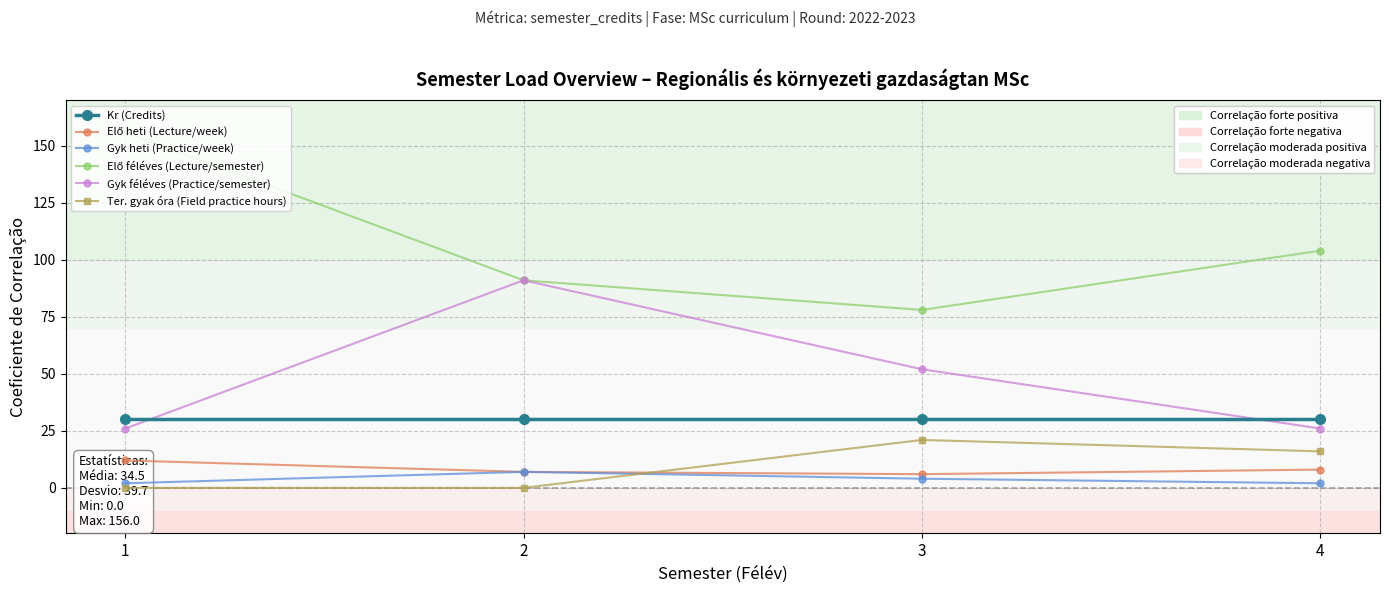

What are all the series names shown in the legend?

Kr (Credits), Elő heti (Lecture/week), Gyk heti (Practice/week), Elő féléves (Lecture/semester), Gyk féléves (Practice/semester), Ter. gyak óra (Field practice hours)